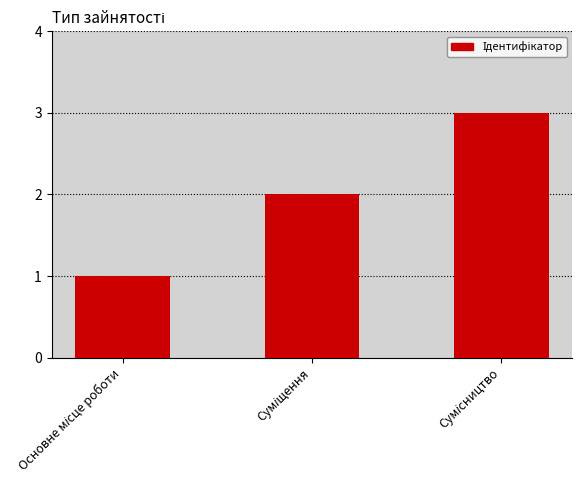

What is the sum of all values?

6